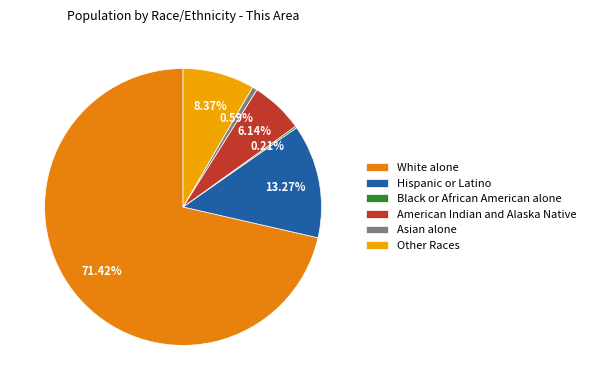

To the nearest percent, what portion does Other Races represent?

8%